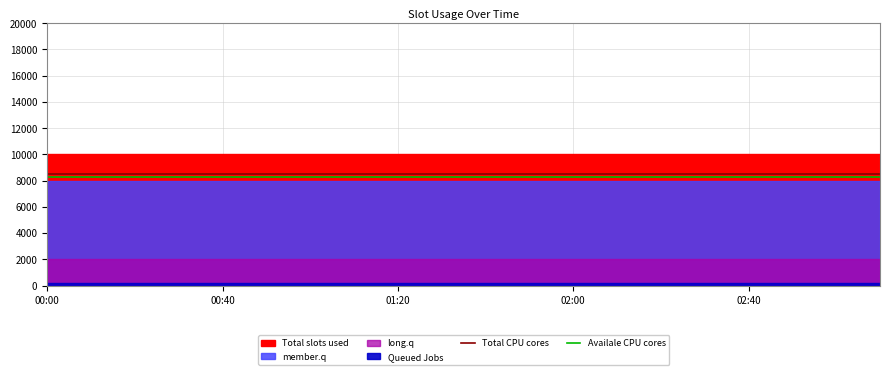

True or false: Availale CPU cores has a value of 2341.5 at 00:00.

False